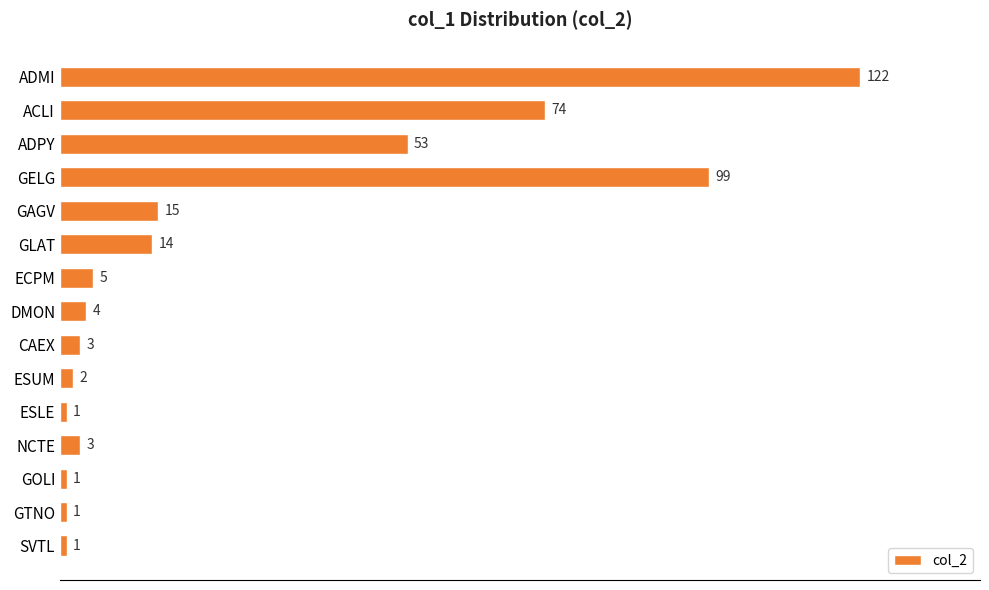

Reading top to bottom, what are all the values shown in this chart?

ADMI=122	ACLI=74	ADPY=53	GELG=99	GAGV=15	GLAT=14	ECPM=5	DMON=4	CAEX=3	ESUM=2	ESLE=1	NCTE=3	GOLI=1	GTNO=1	SVTL=1